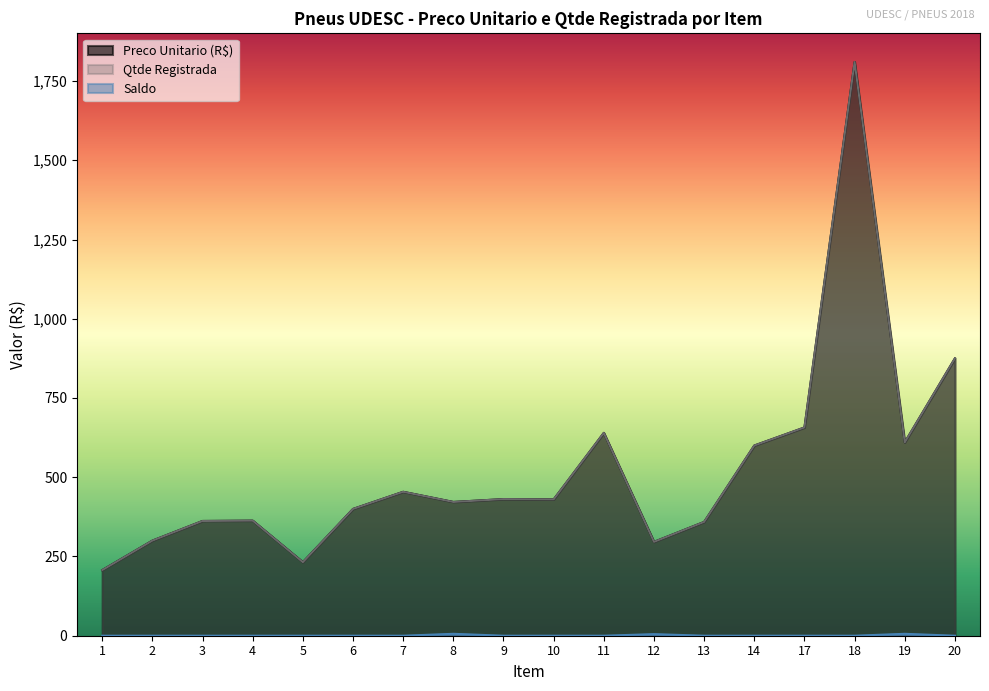

What is the difference between the maximum and minimum values in the Preco Unitario (R$) series?

1603.0